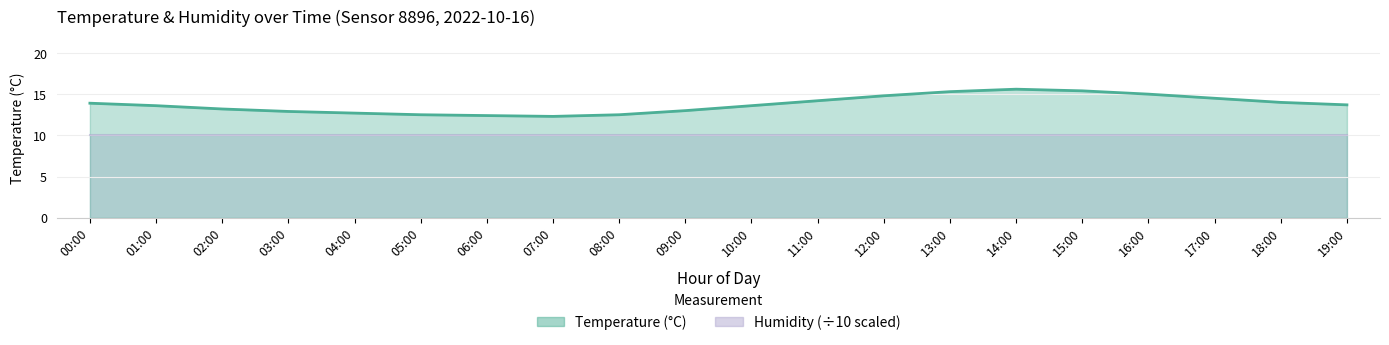

What is the change in value from 09:00 to 17:00?

+1.5